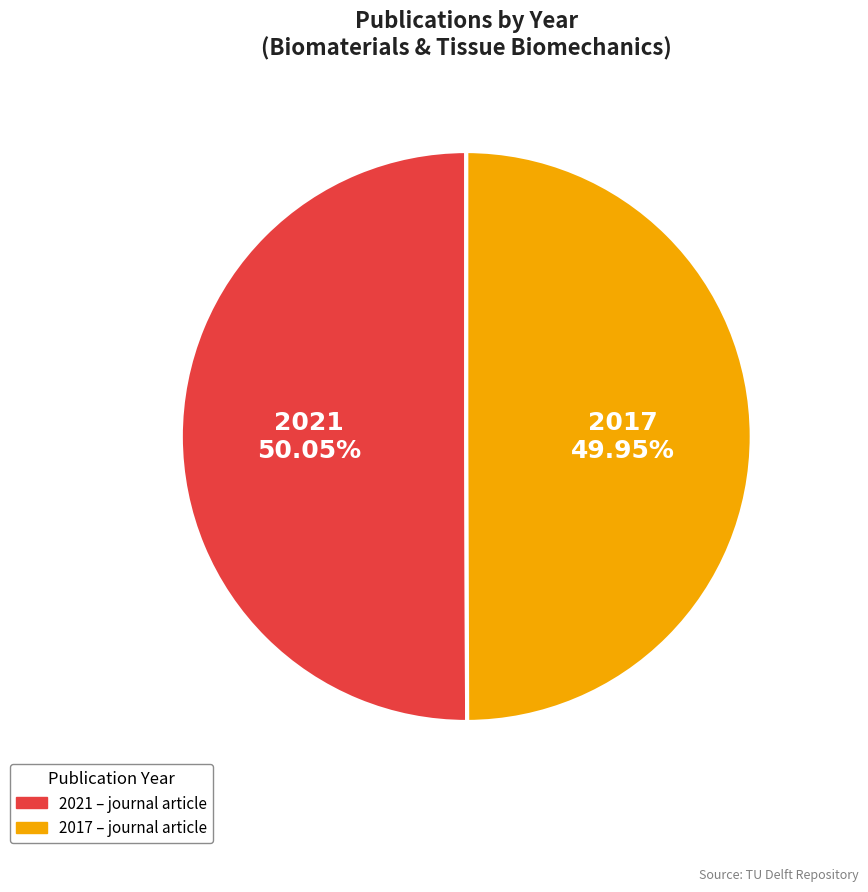

What percentage is the 2021 slice, to the nearest percent?

50%